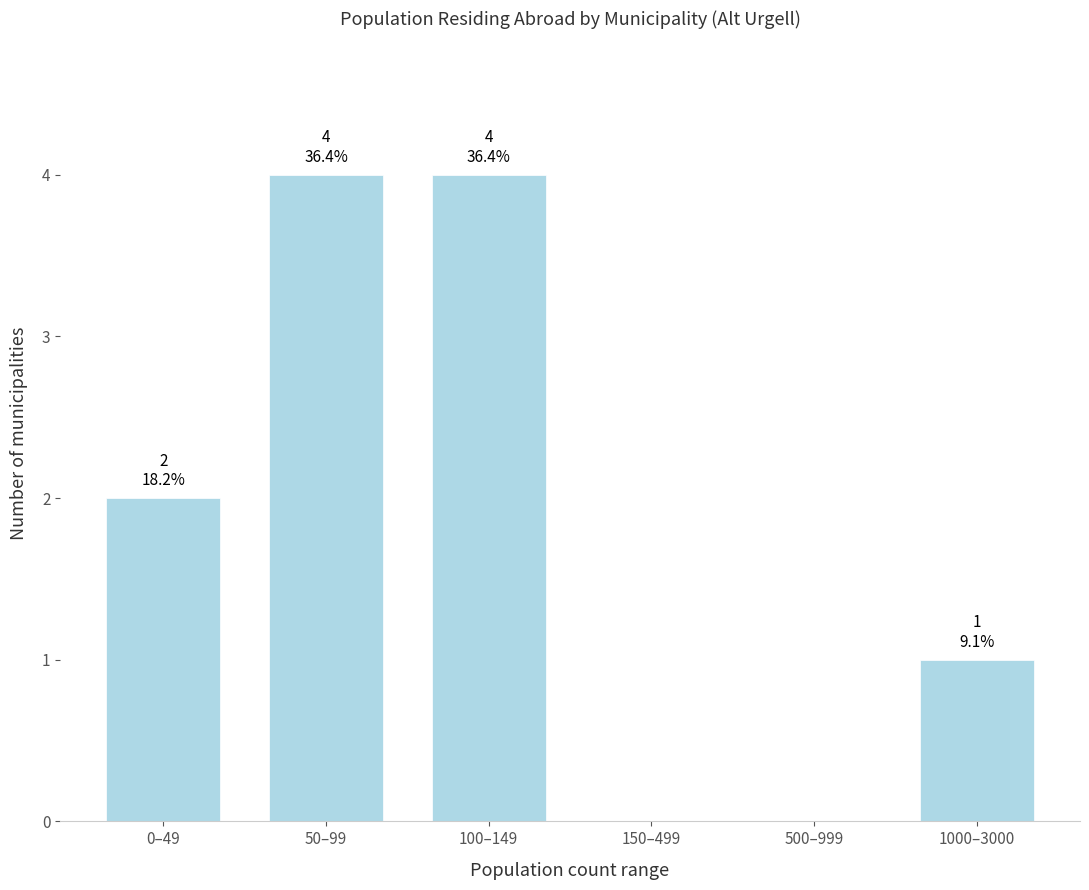

Reading left to right, list all the values displayed in this chart.

0–49=2	50–99=4	100–149=4	150–499=0	500–999=0	1000–3000=1